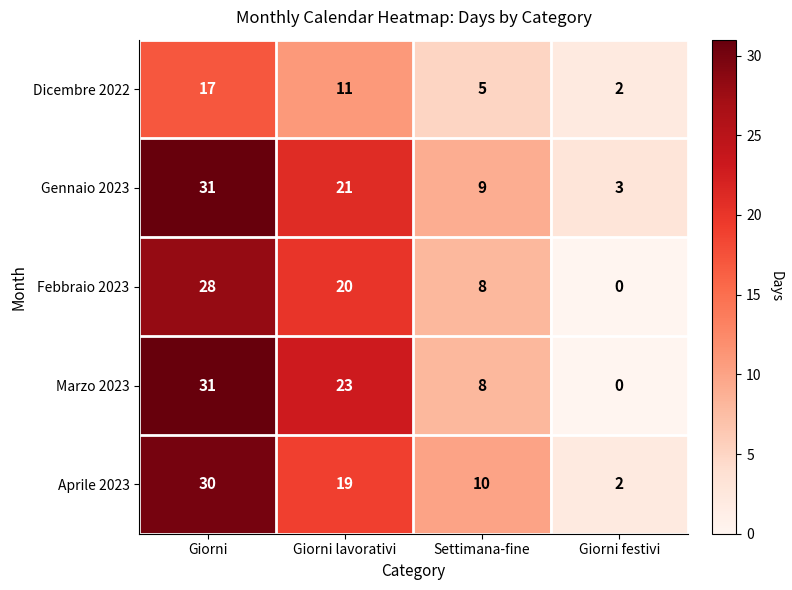

Reading left to right, extract all data points from this chart.

Dicembre 2022: Giorni=17	Giorni lavorativi=11	Settimana-fine=5	Giorni festivi=2
Gennaio 2023: Giorni=31	Giorni lavorativi=21	Settimana-fine=9	Giorni festivi=3
Febbraio 2023: Giorni=28	Giorni lavorativi=20	Settimana-fine=8	Giorni festivi=0
Marzo 2023: Giorni=31	Giorni lavorativi=23	Settimana-fine=8	Giorni festivi=0
Aprile 2023: Giorni=30	Giorni lavorativi=19	Settimana-fine=10	Giorni festivi=2